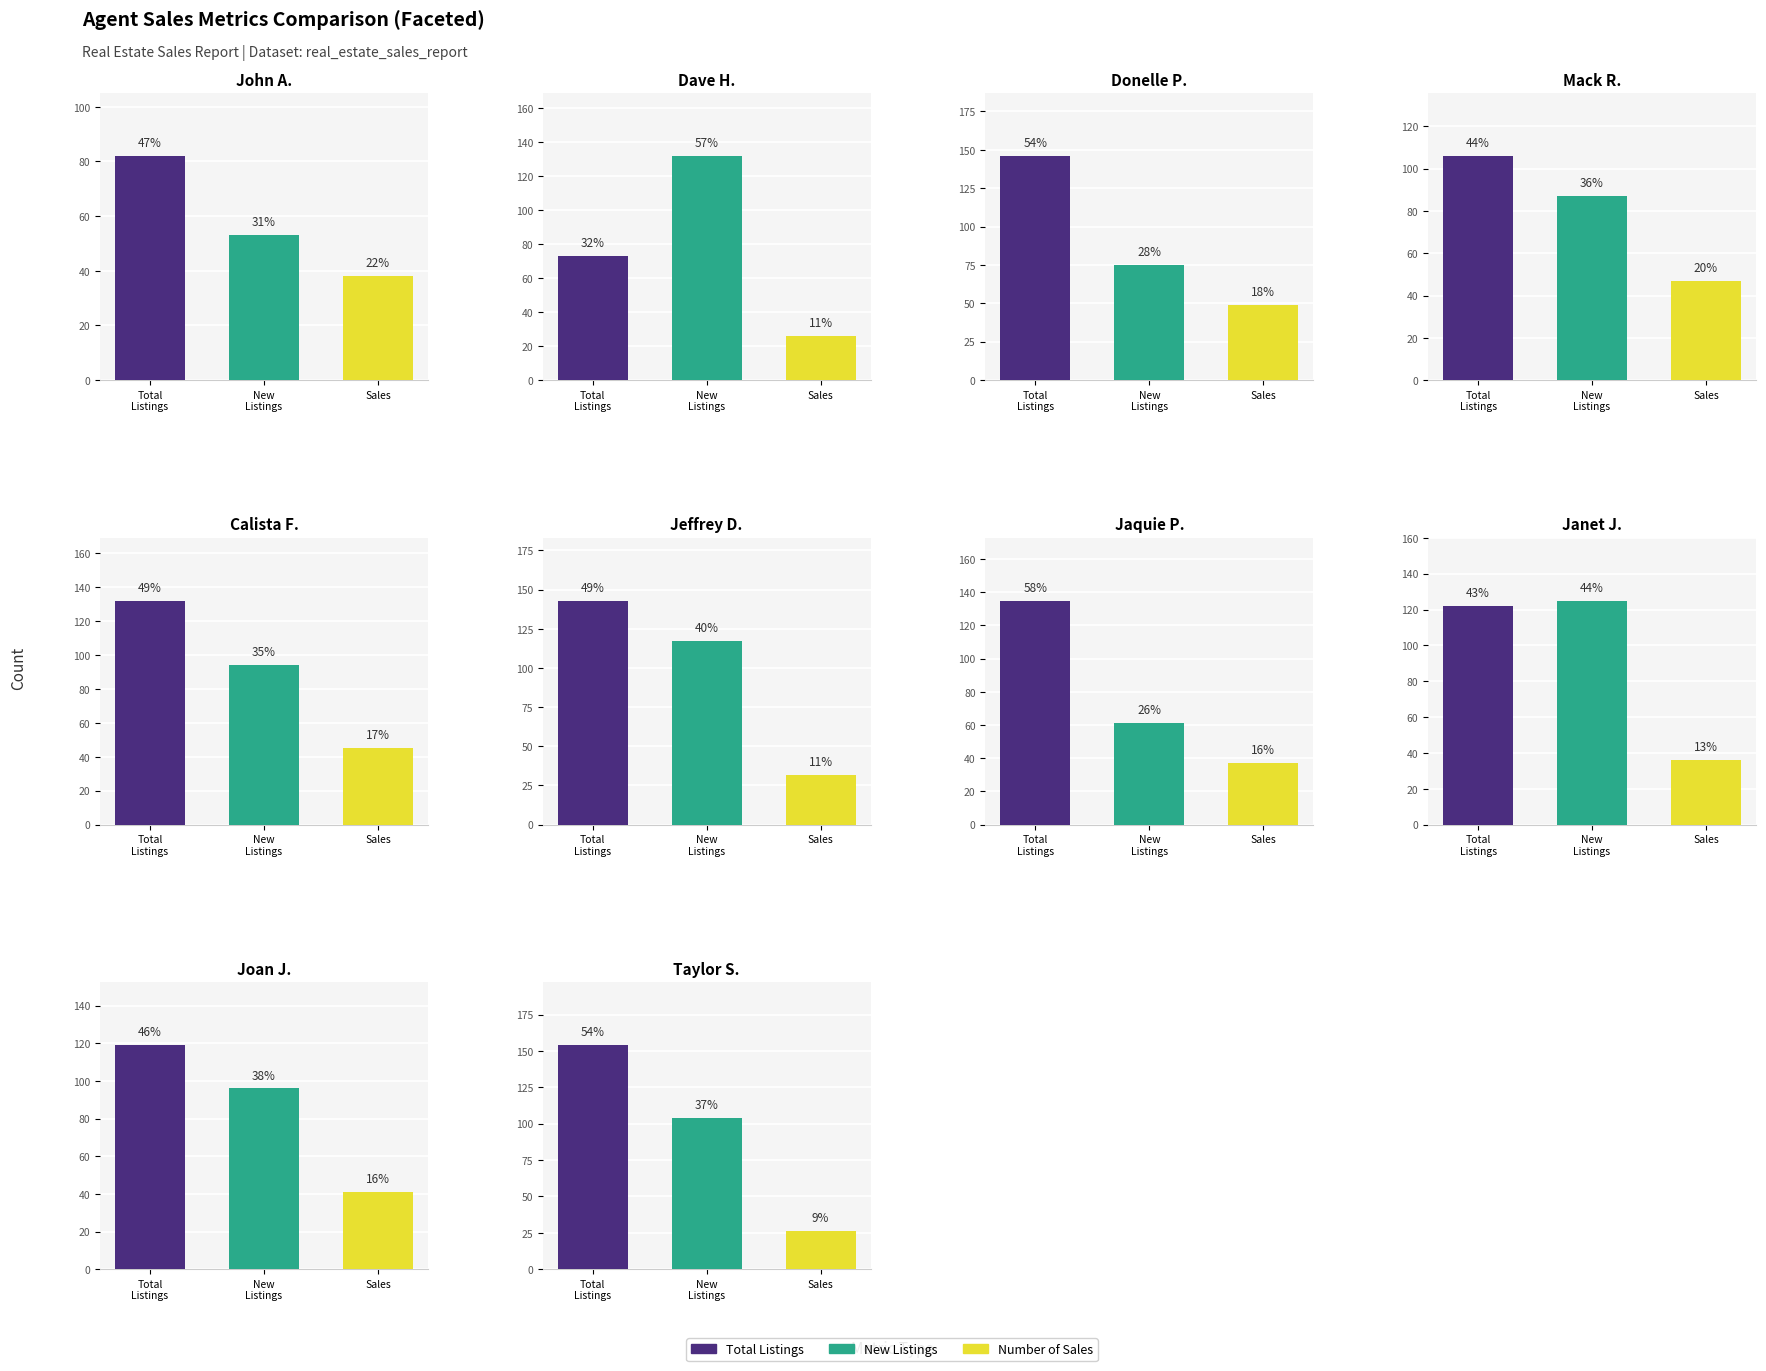

Rank the series by their maximum value, from lowest to highest.

Number of Sales, New Listings, Total Listings